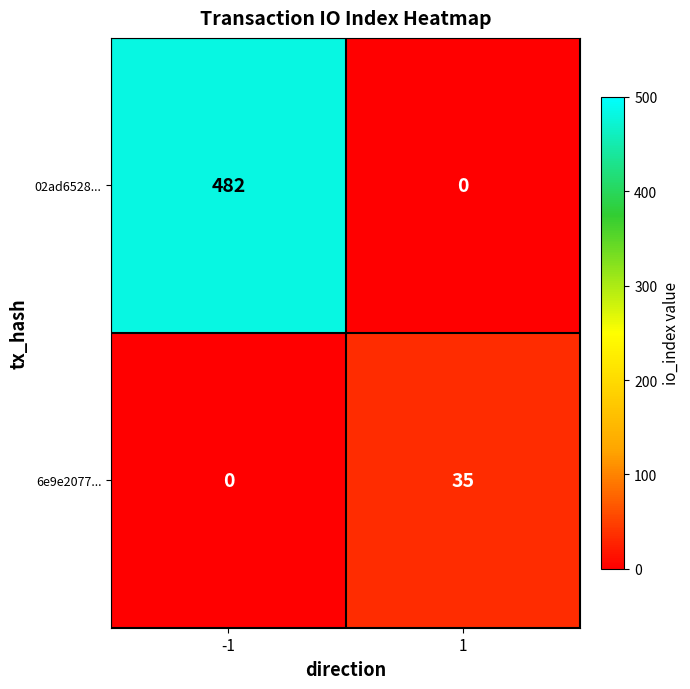

The 02ad6528... series shows 328 at 1. True or false?

False